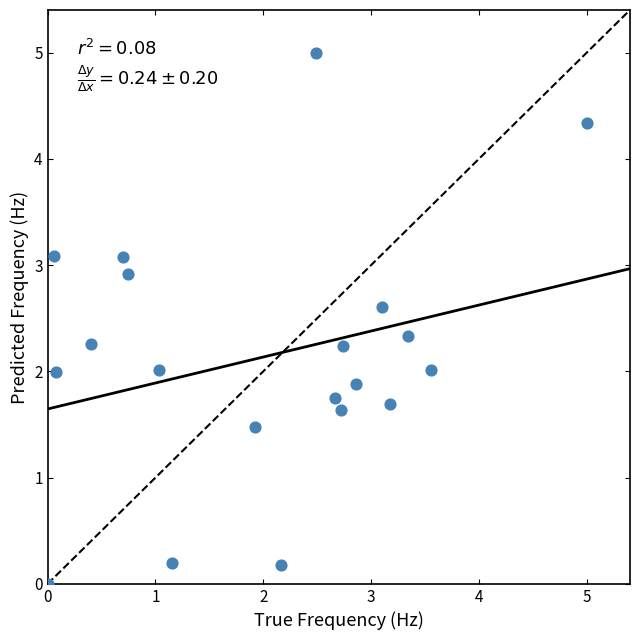

What is the range of Y values (max minus min)?

5.0